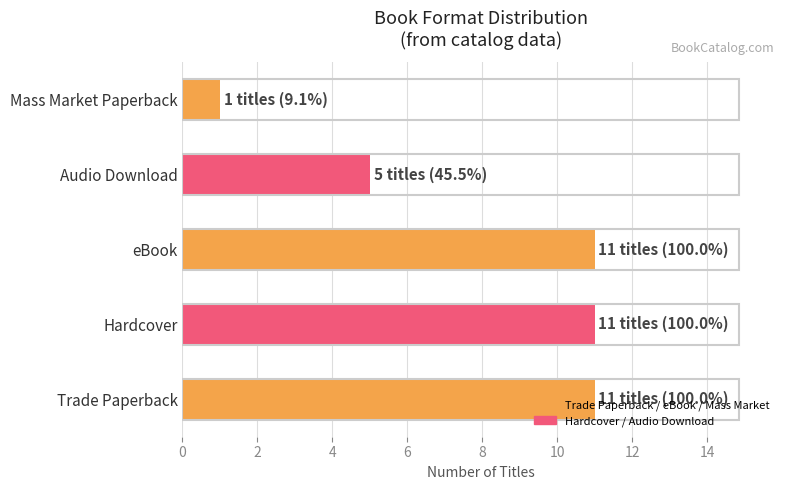

The value at Hardcover is 11. True or false?

True